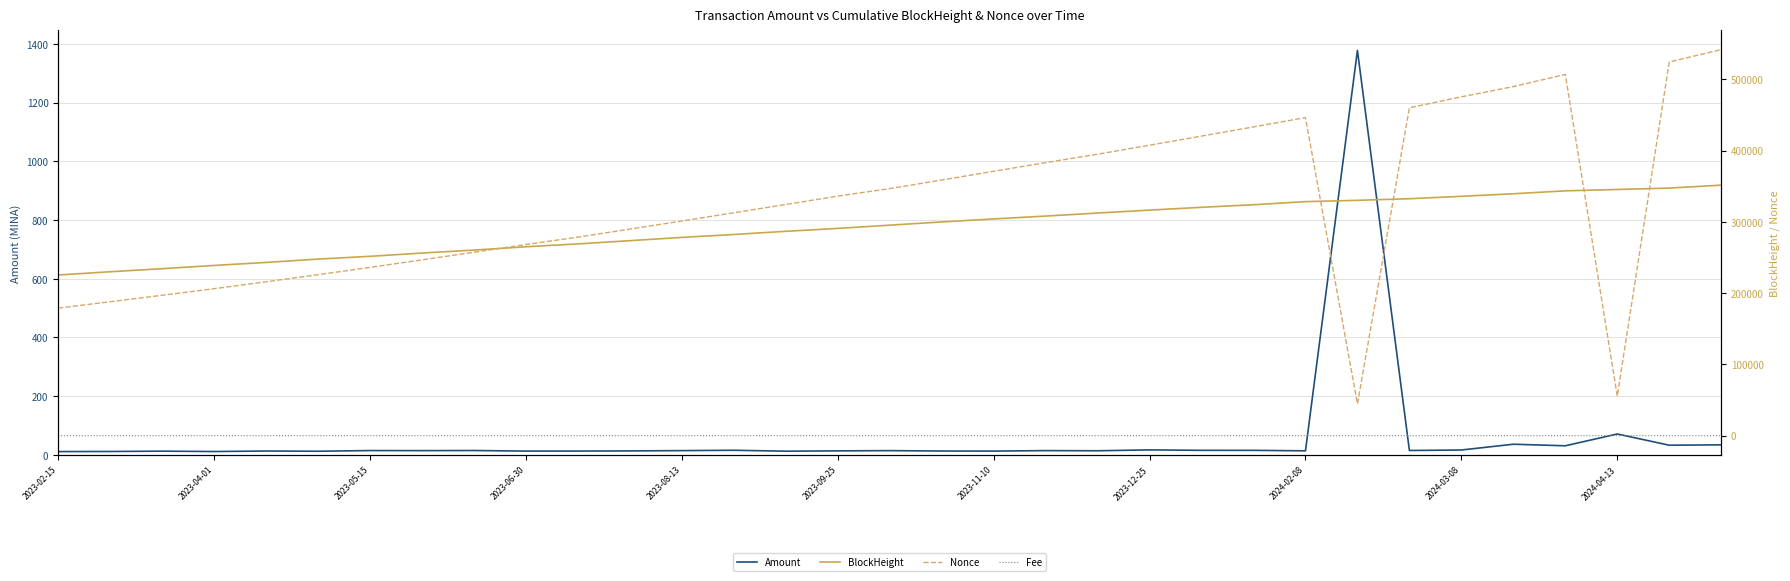

Does the chart display data point markers on the line(s)?

No